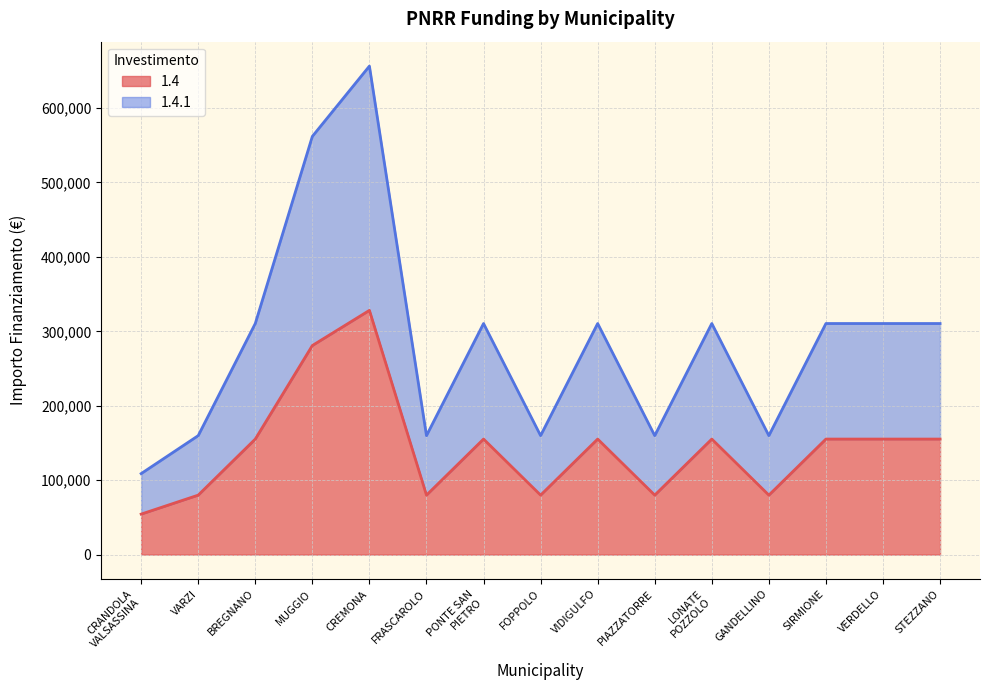

What is the difference between the highest and lowest values at SIRMIONE?

155234